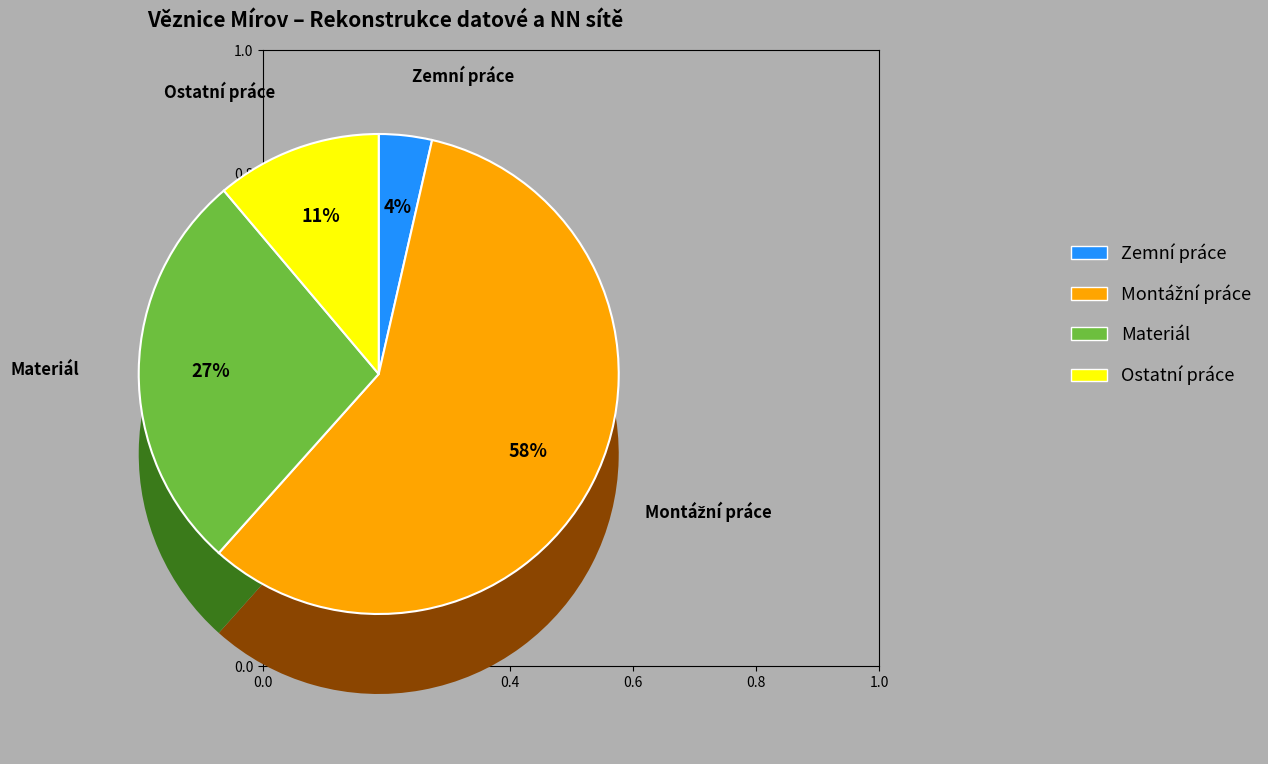

To the nearest percent, what is the difference between the largest and smallest slice percentages?

54%